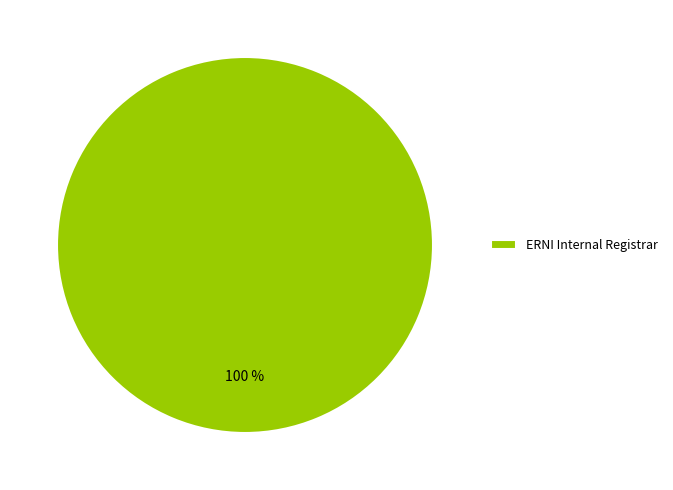

True or false: ERNI Internal Registrar accounts for 91% of the total.

False